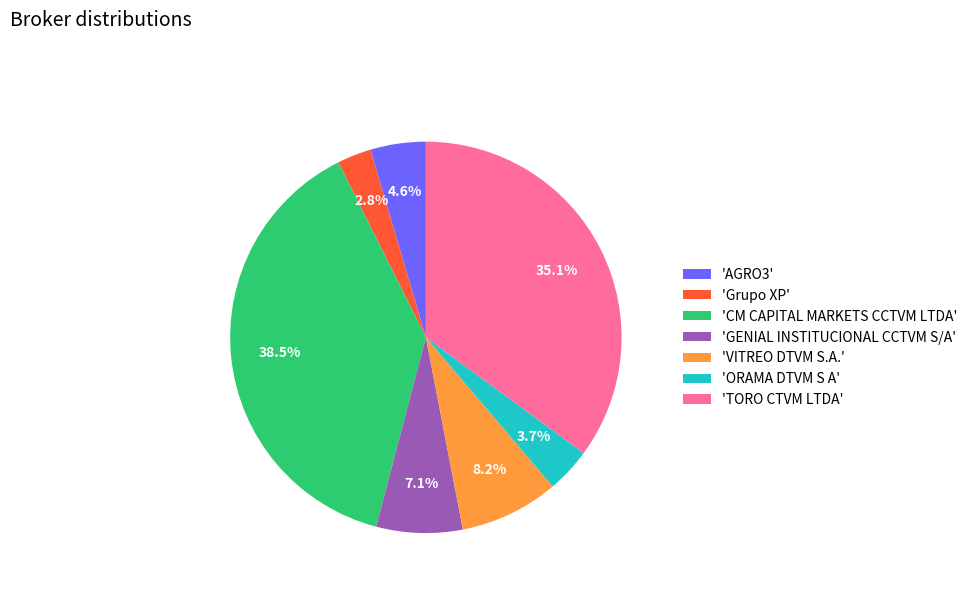

To the nearest percent, what is the difference between the largest and smallest slice percentages?

36%